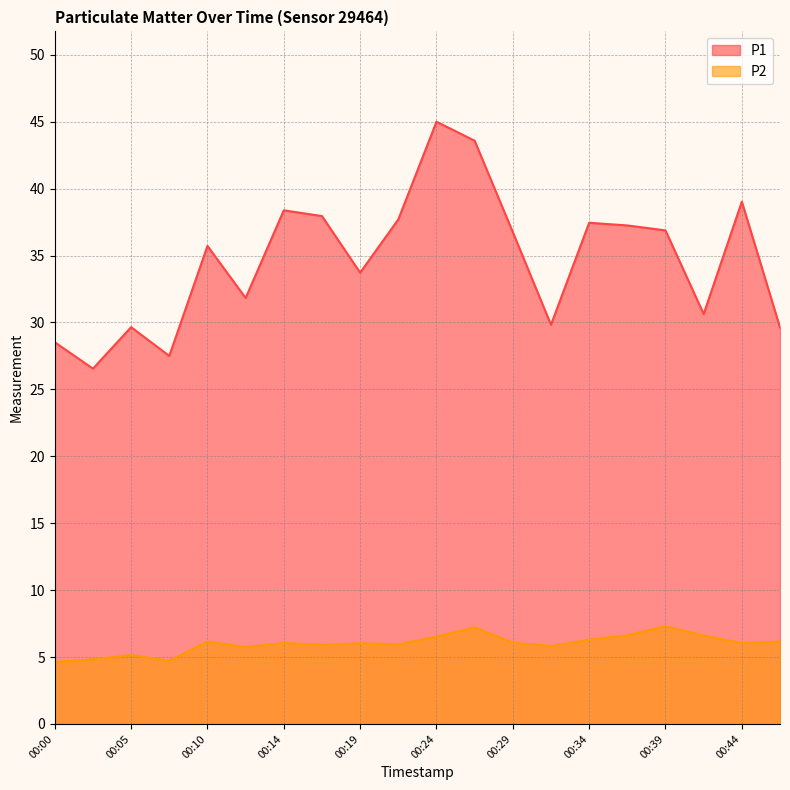

List the series in order of their peak value, highest first.

P1, P2